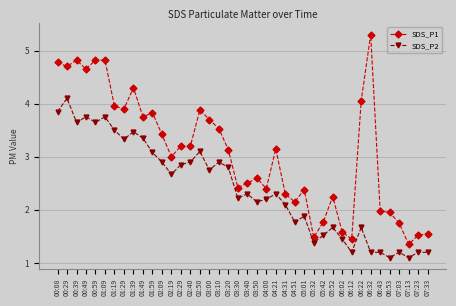

Which series has the largest total across all categories?

SDS_P1